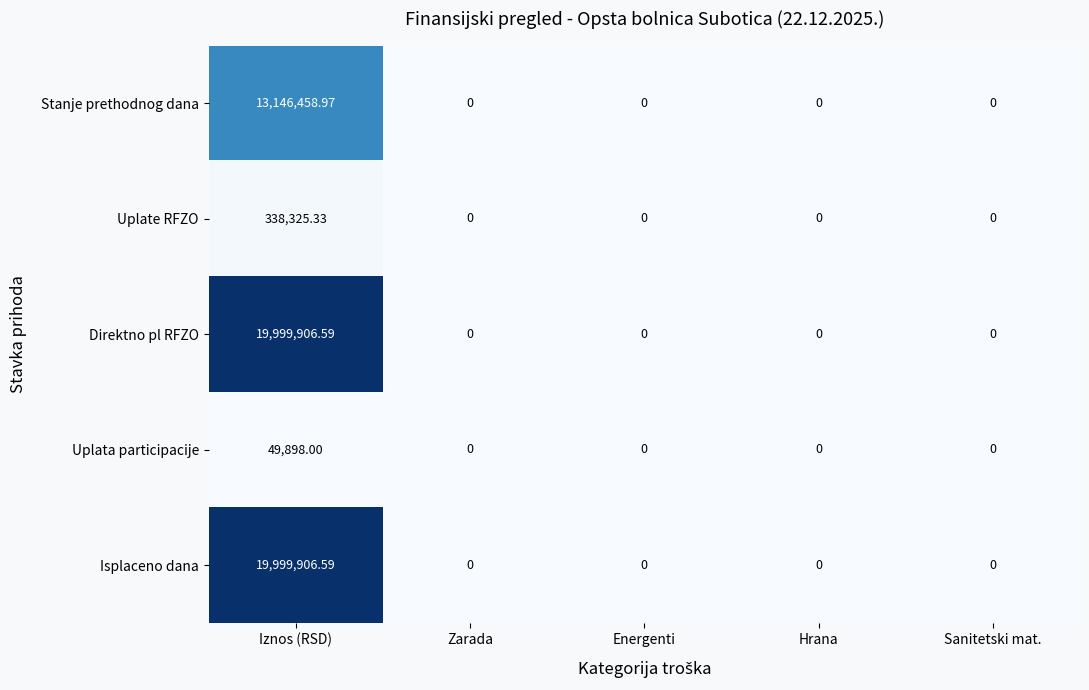

At which category is the sum across all series the highest?

Iznos (RSD)